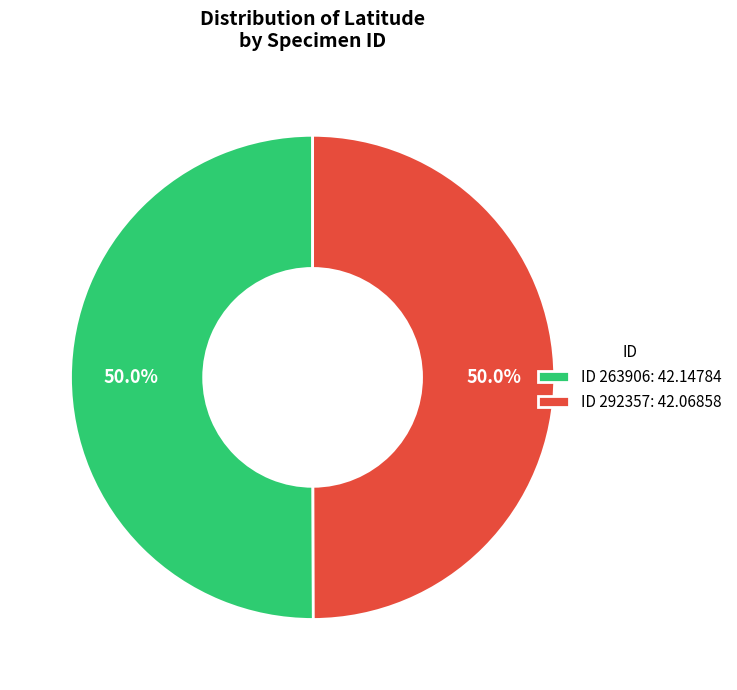

What portion of the pie excludes ID 292357: 42.06858?

50.0%